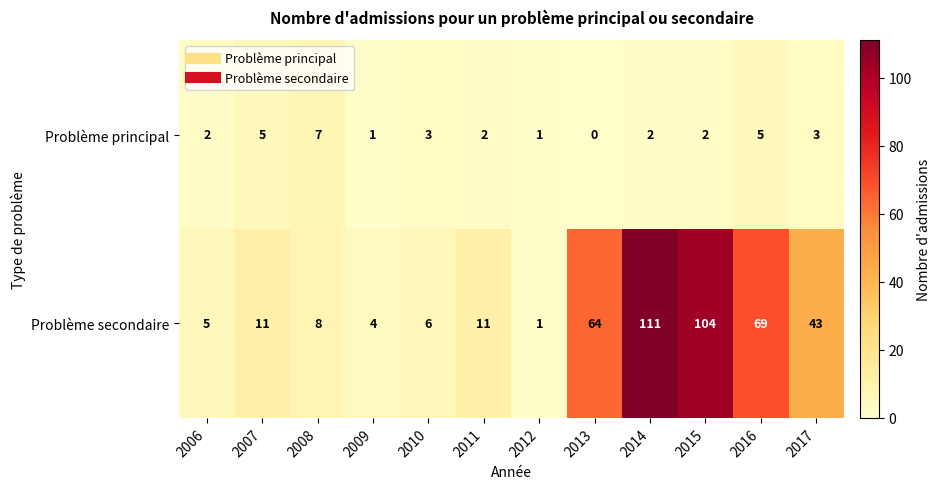

Which series has the widest spread of values?

Problème secondaire